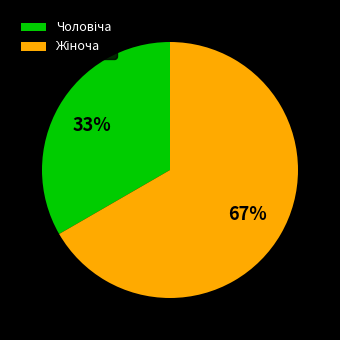

To the nearest percent, what is the average slice percentage?

50%